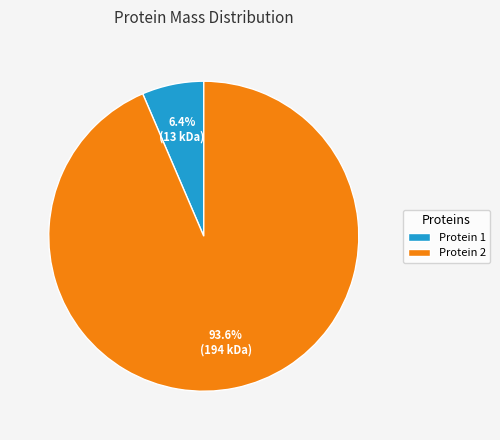

Is the sum of Protein 2 and Protein 1 greater than half?

Yes